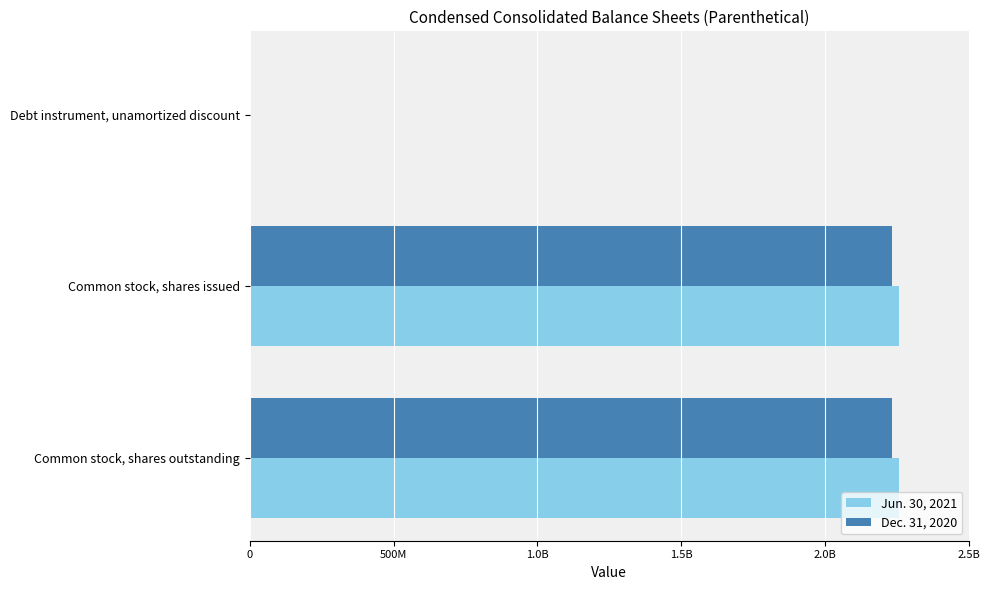

Does the chart contain any negative values?

No